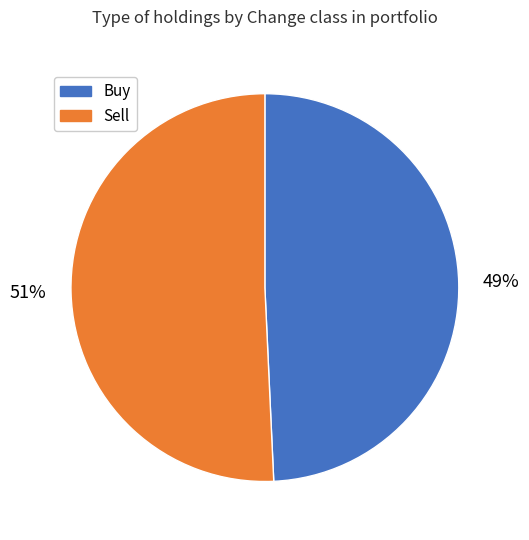

To the nearest percent, what is the average slice percentage?

50%